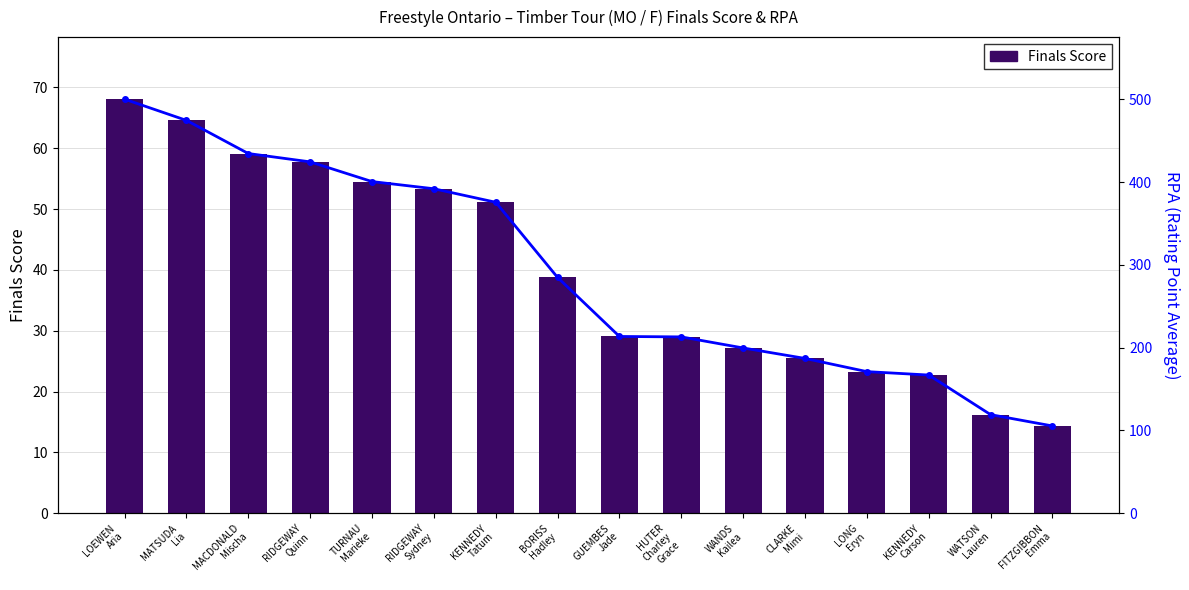

Where is Finals Score nearest to the value 41?

BORISS
Hadley